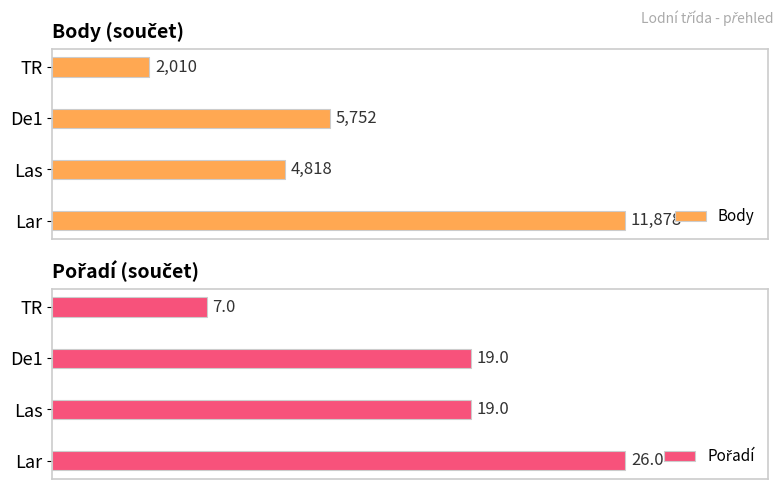

At which label does Body reach its minimum?

TR